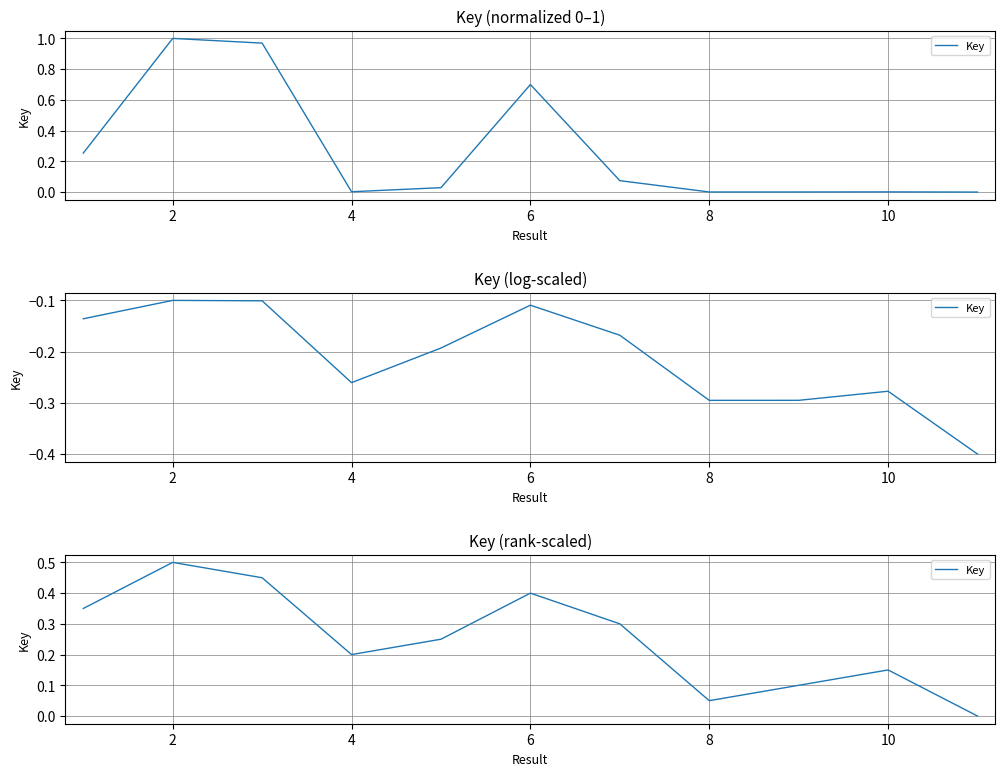

What is the change in value from 0 to 7?

-0.3